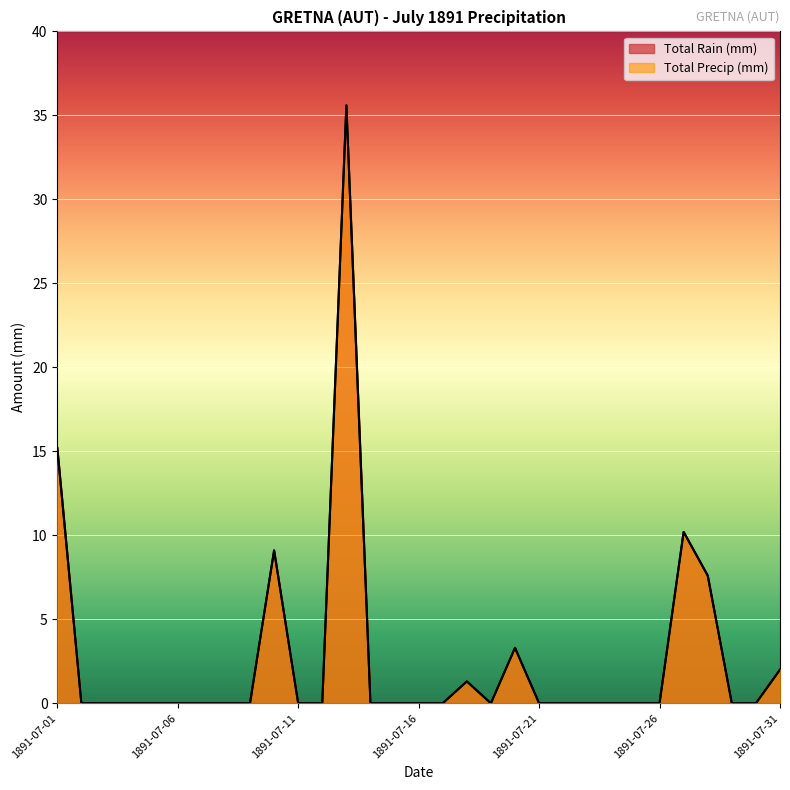

How many lines are shown in the chart?

2